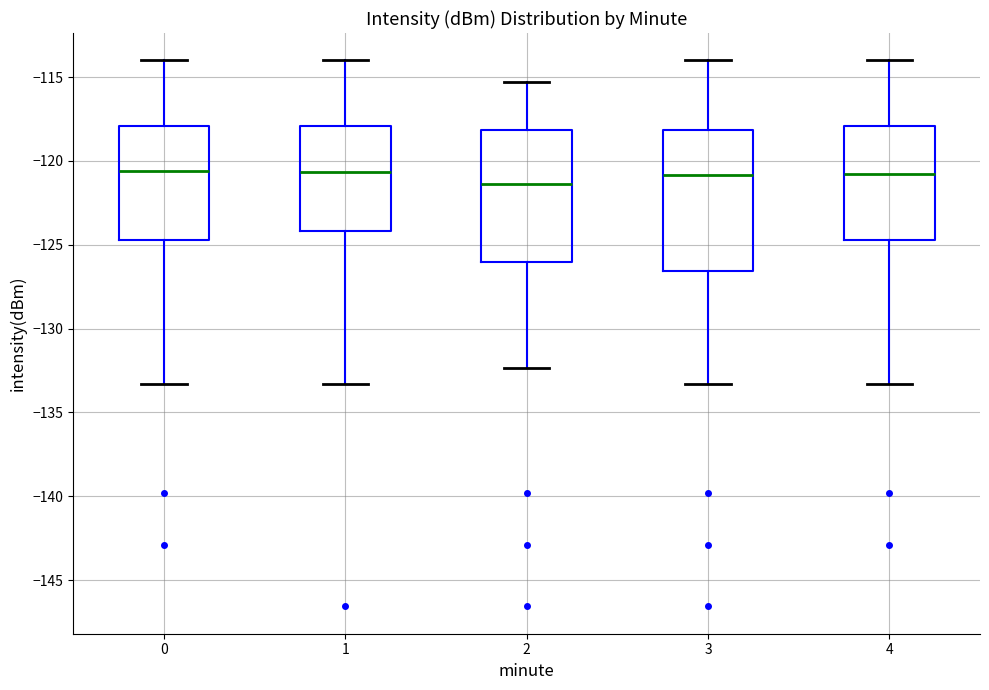

Which box has the lowest median line?

2